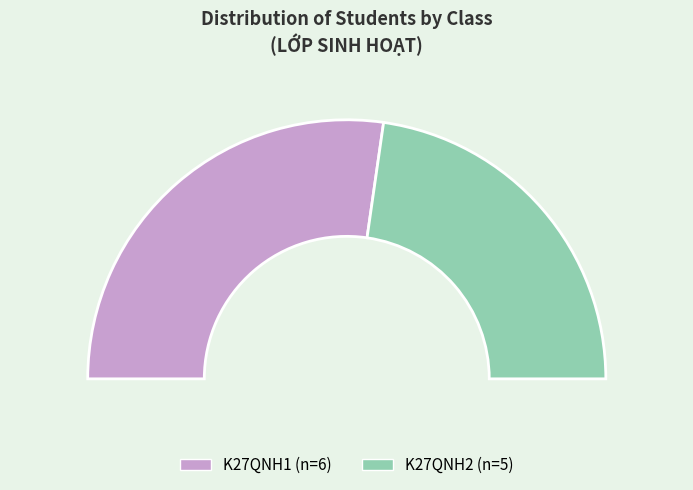

What is the change in value from K27QNH1 to K27QNH2?

-1